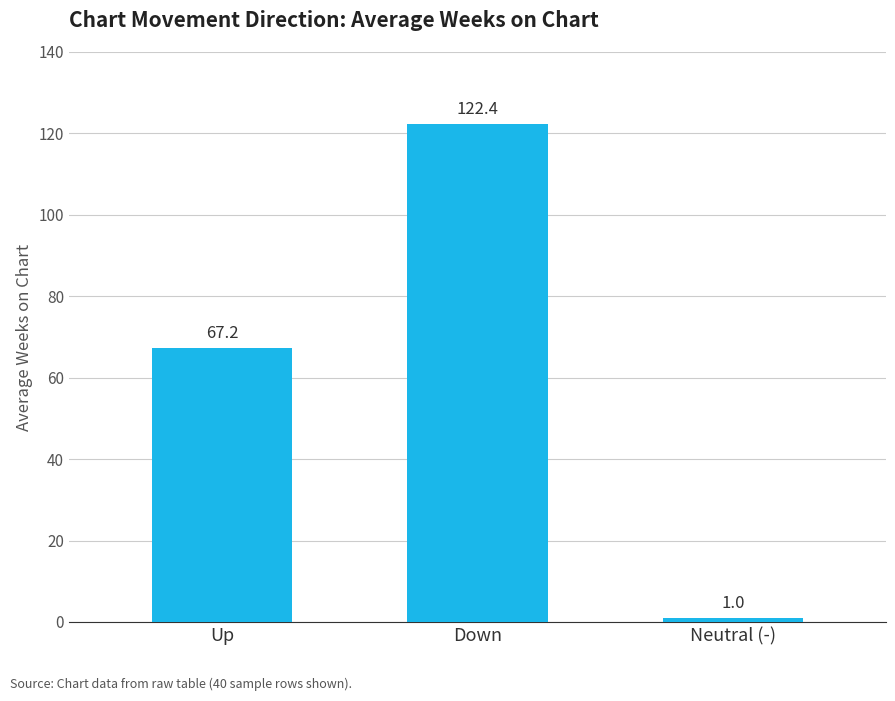

Between Up and Neutral (-), which is larger?

Up